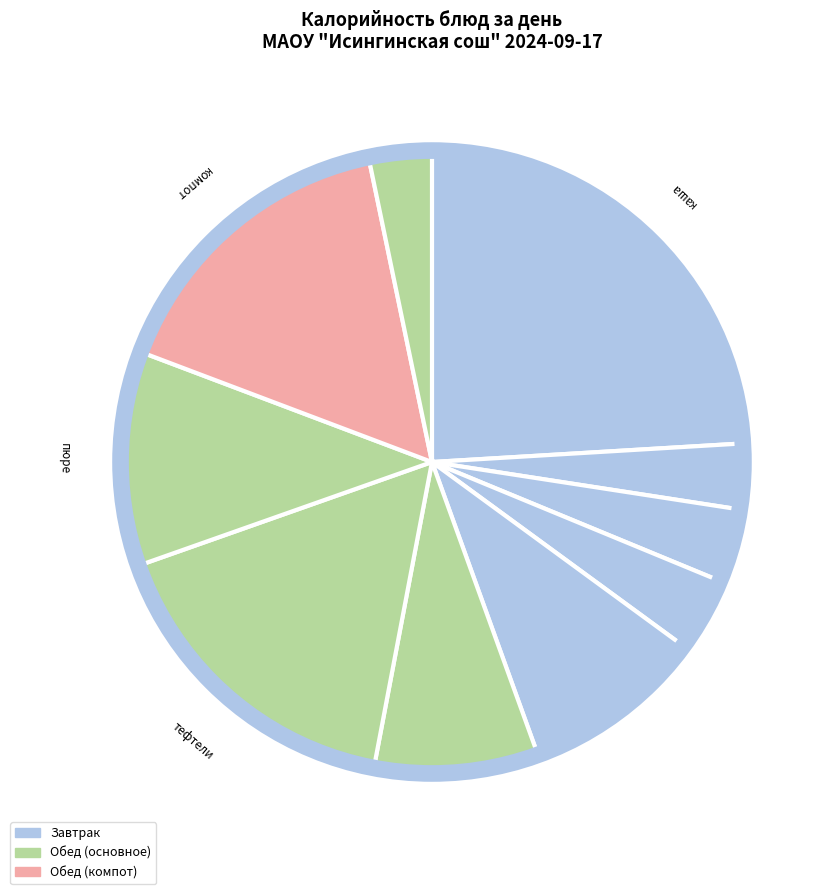

How many segments does this pie chart have?

10